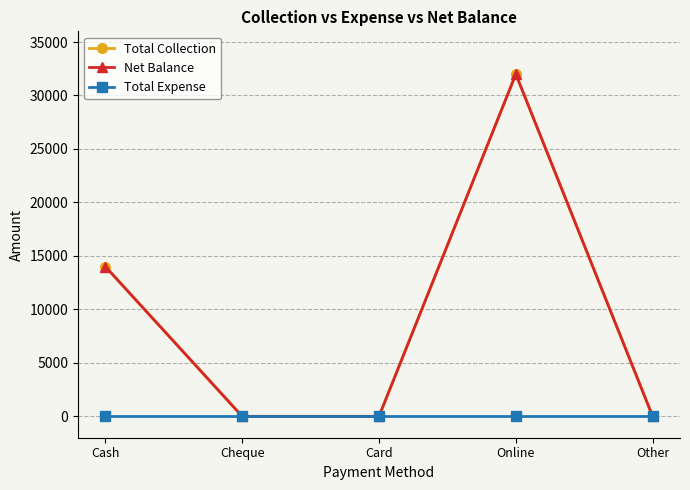

Does the chart have visible grid lines?

Yes